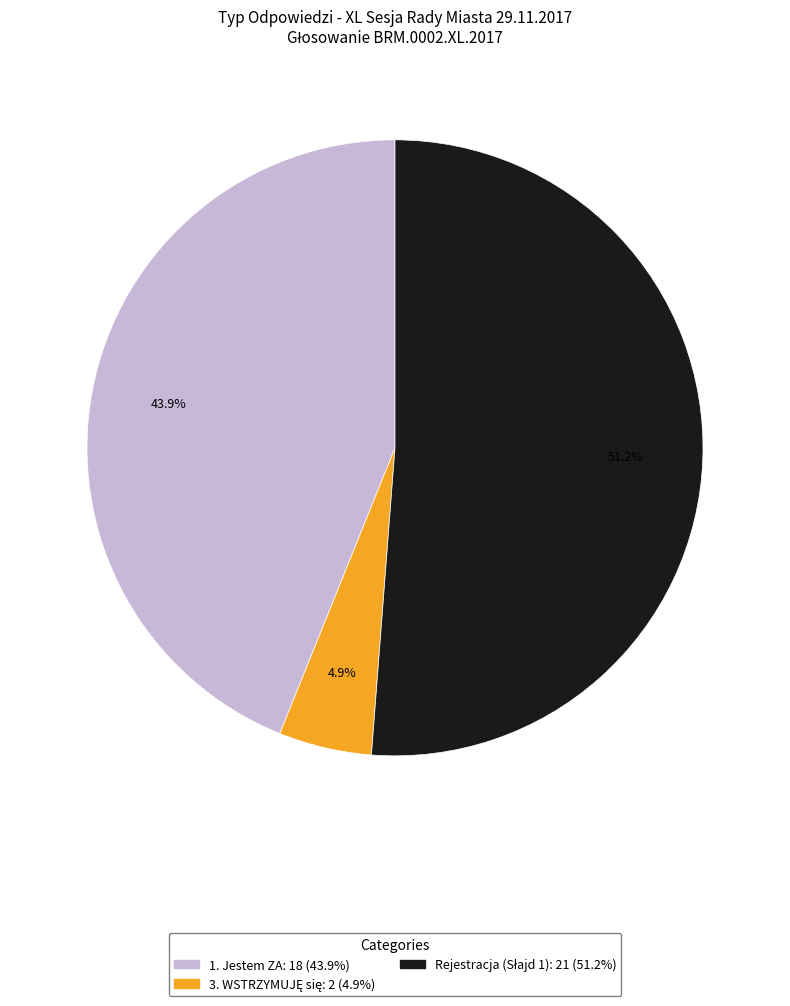

Which slice is the largest?

Rejestracja